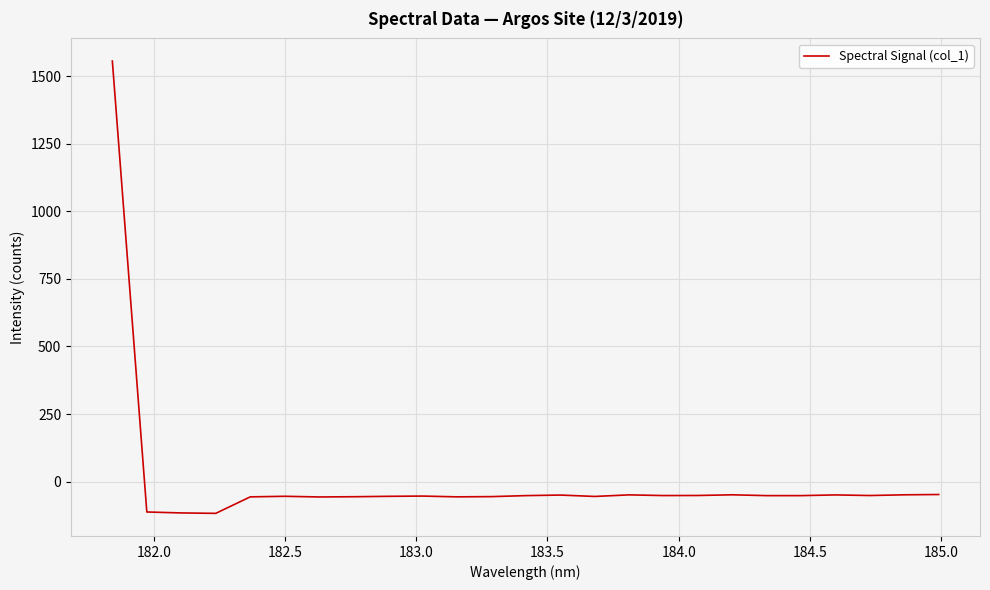

What is the difference between the maximum and minimum values?

1673.4